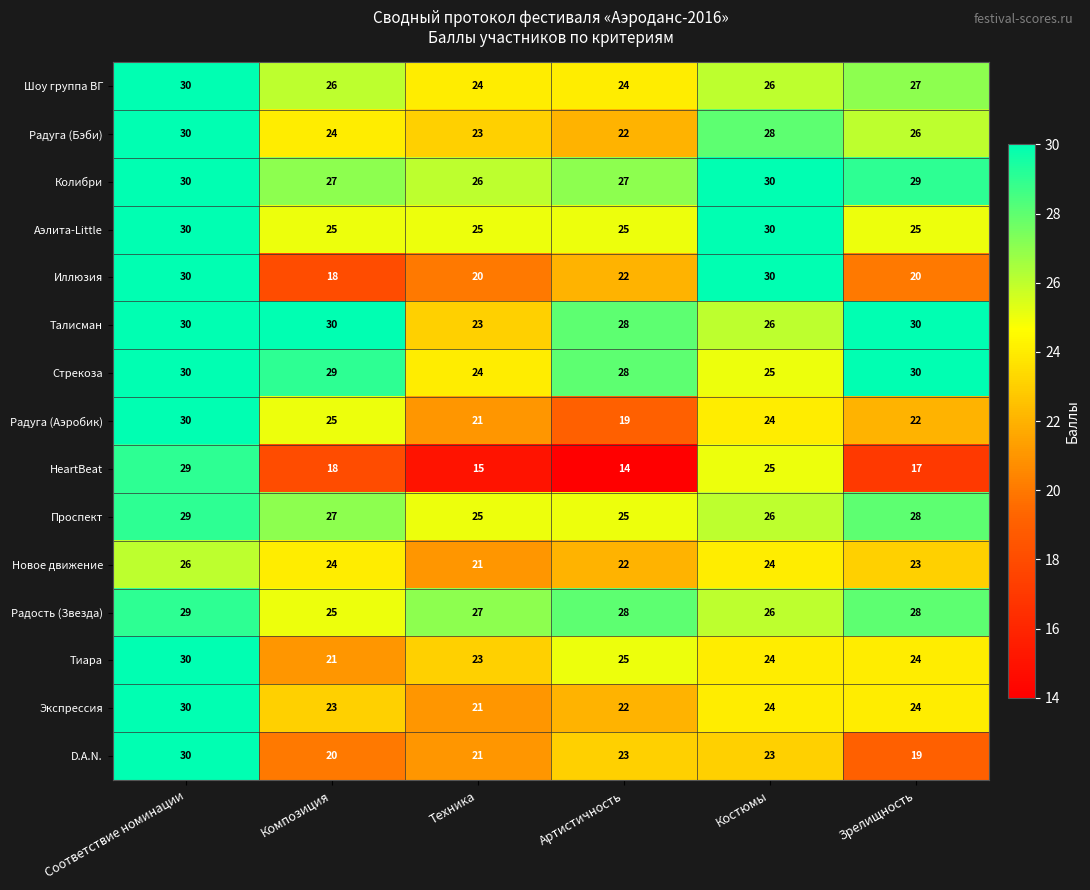

Where does the Стрекоза series first go above 29?

Соответствие номинации